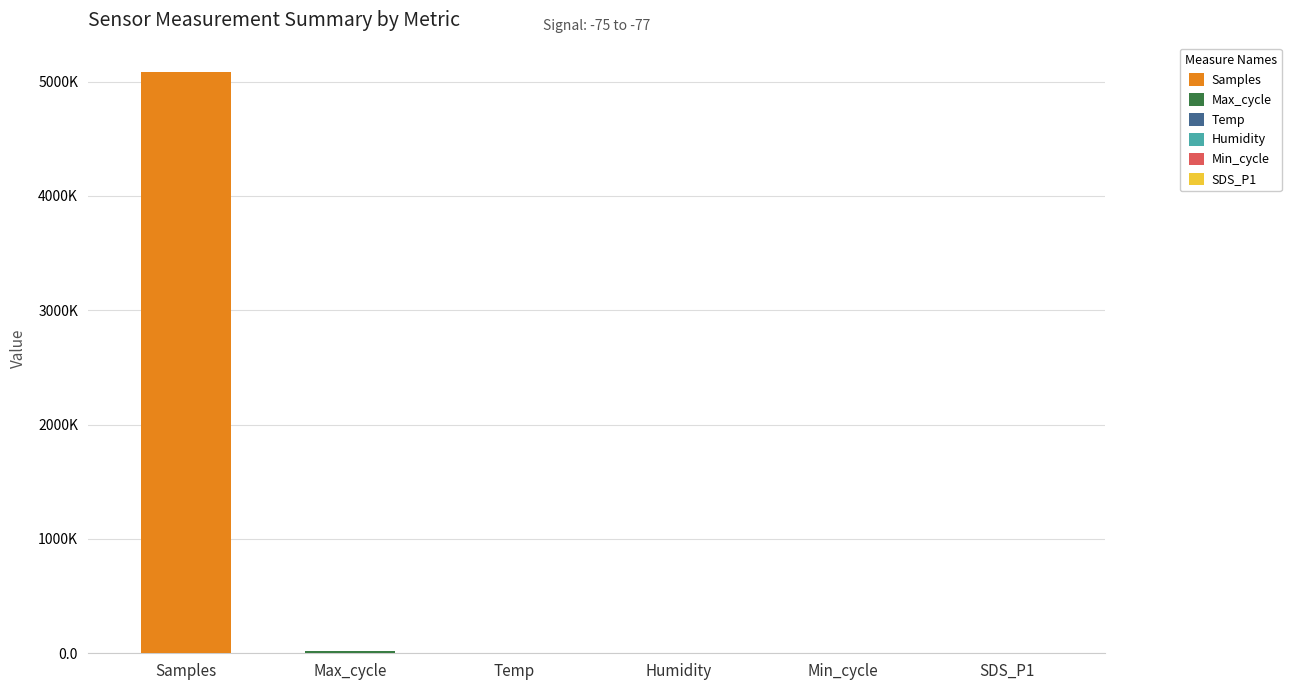

The value of Max_cycle at Min_cycle is 12051.4. True or false?

False